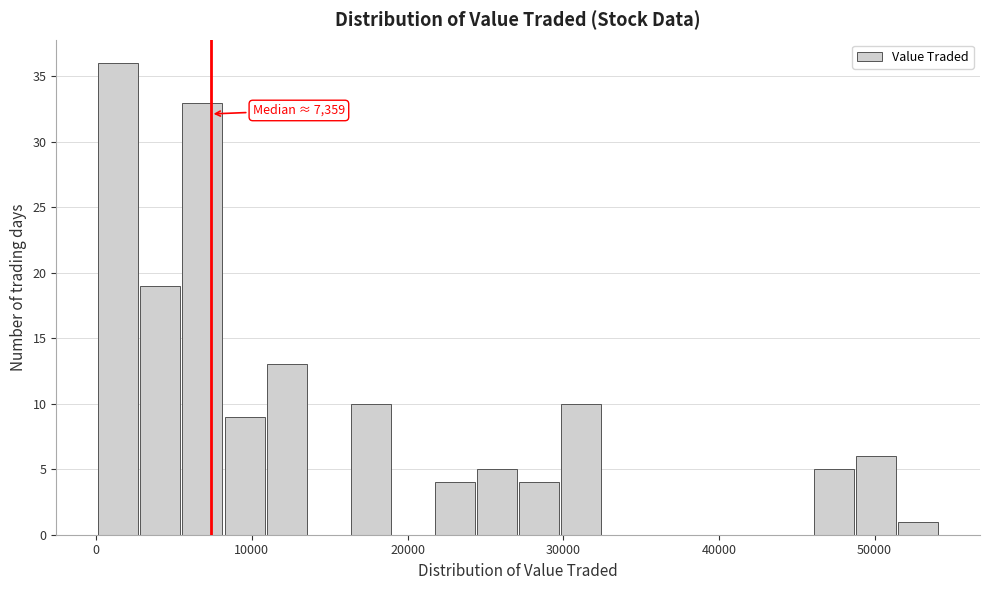

Read against the x-axis, roughly where is the centre of the tallest bar?

1000